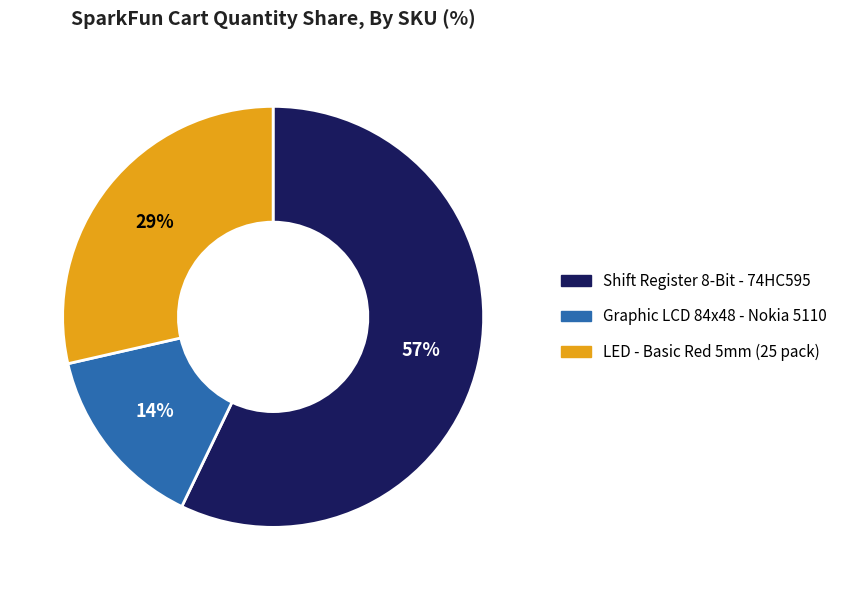

Is there any slice that represents more than half of the pie?

Yes